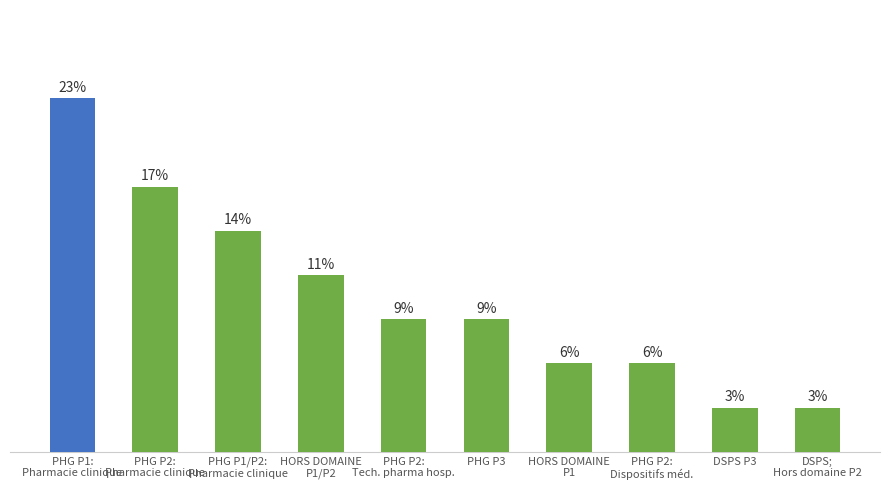

Which has a higher value, HORS DOMAINE
P1/P2 or PHG P2:
Dispositifs méd.?

HORS DOMAINE
P1/P2